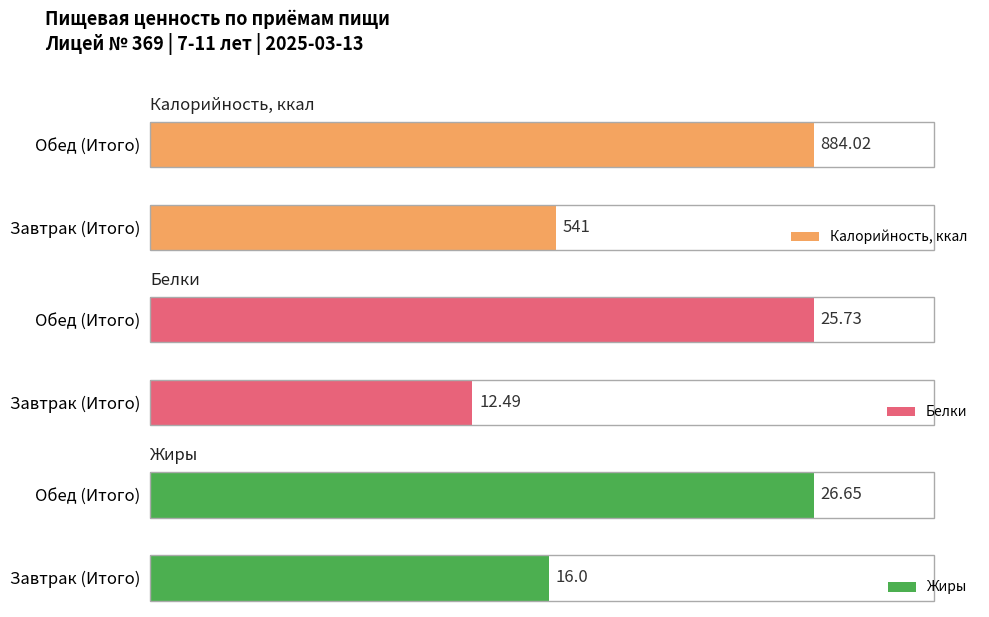

Rank the series at Обед (Итого) from highest to lowest value.

Калорийность, ккал, Жиры, Белки